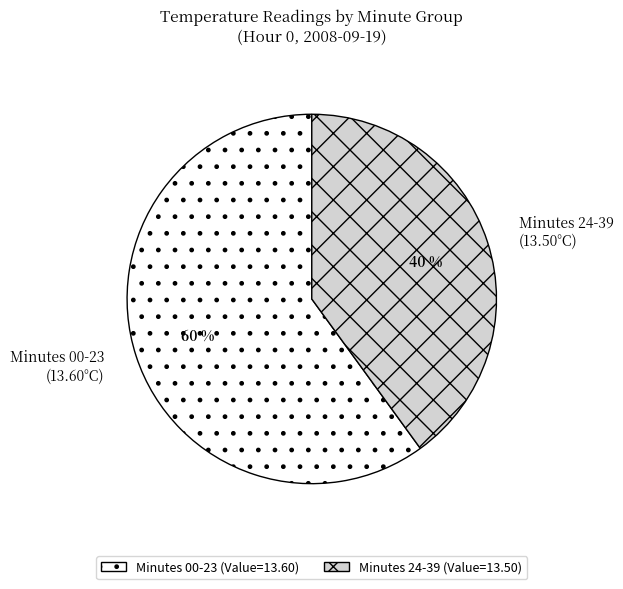

What percentage is the Minutes 00-23 (13.60°C) slice, to the nearest percent?

60%